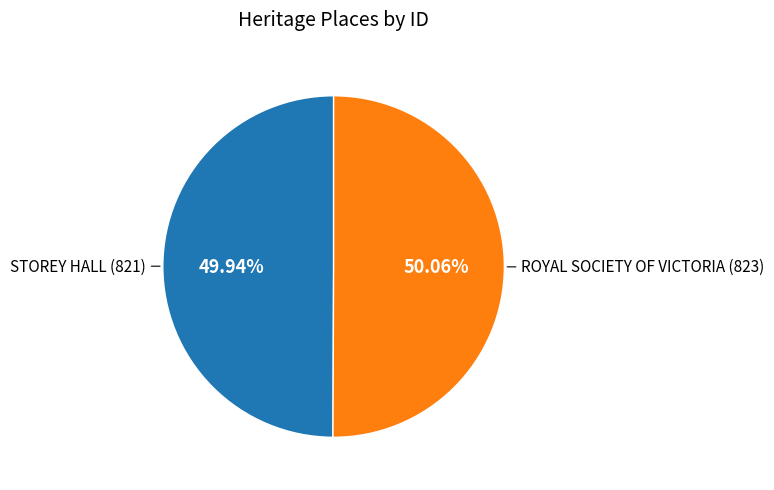

Combined, do ROYAL SOCIETY OF VICTORIA and STOREY HALL account for over 50%?

Yes